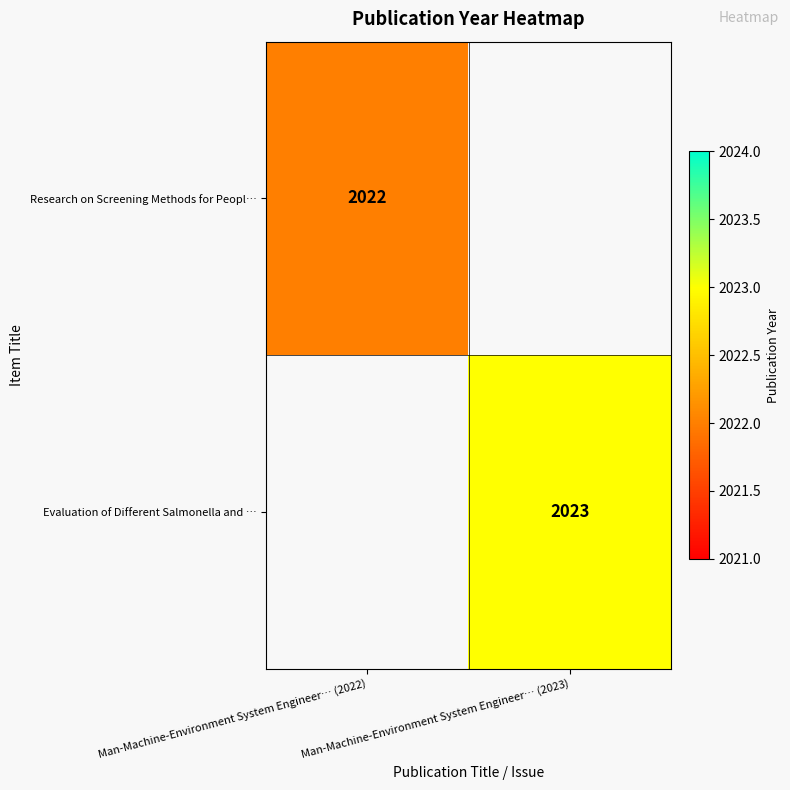

At how many categories does at least one series exceed 2022?

1